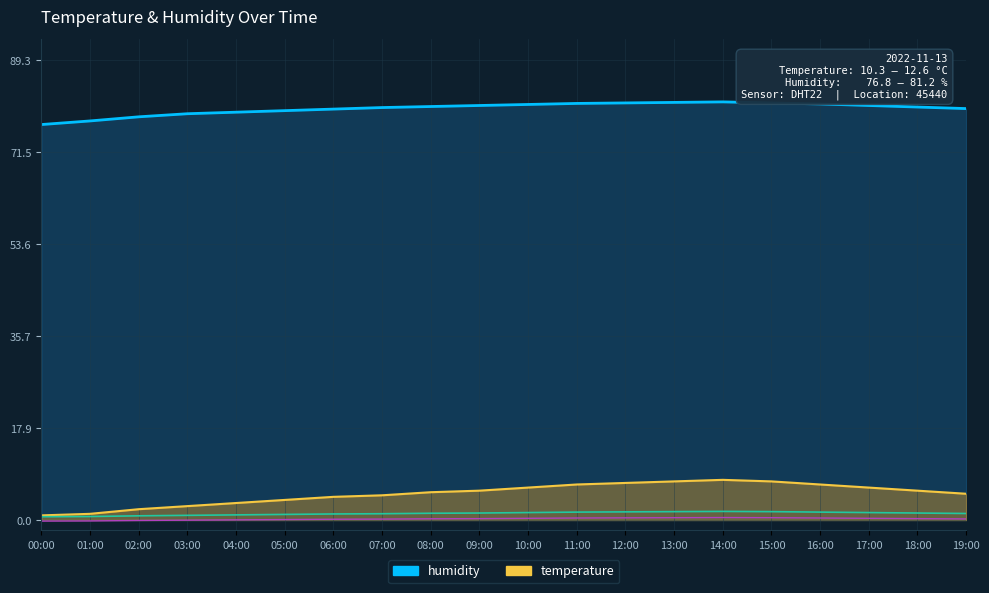

What is the value of the humidity point at the 18th from the left?

80.5